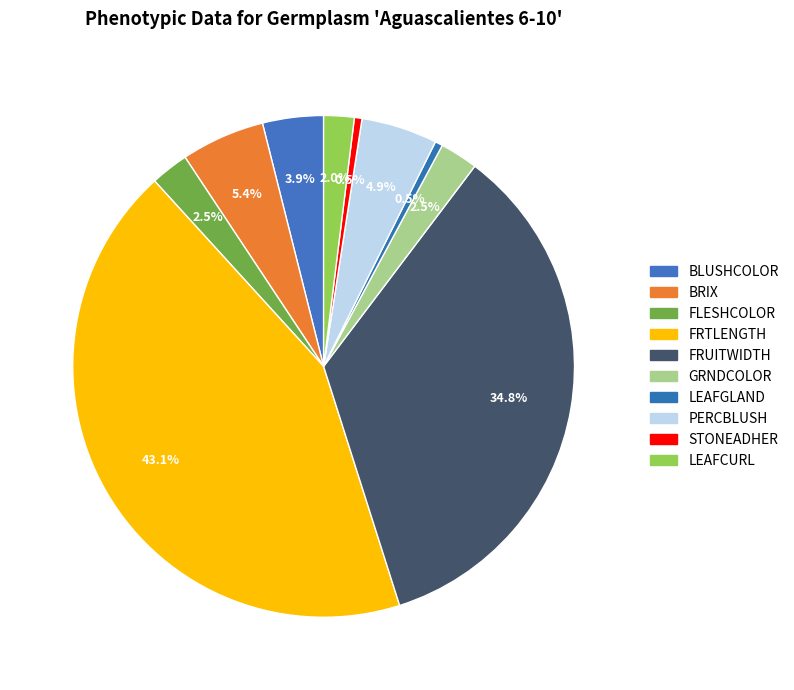

To the nearest percent, what is the difference between the largest and smallest slice percentages?

43%